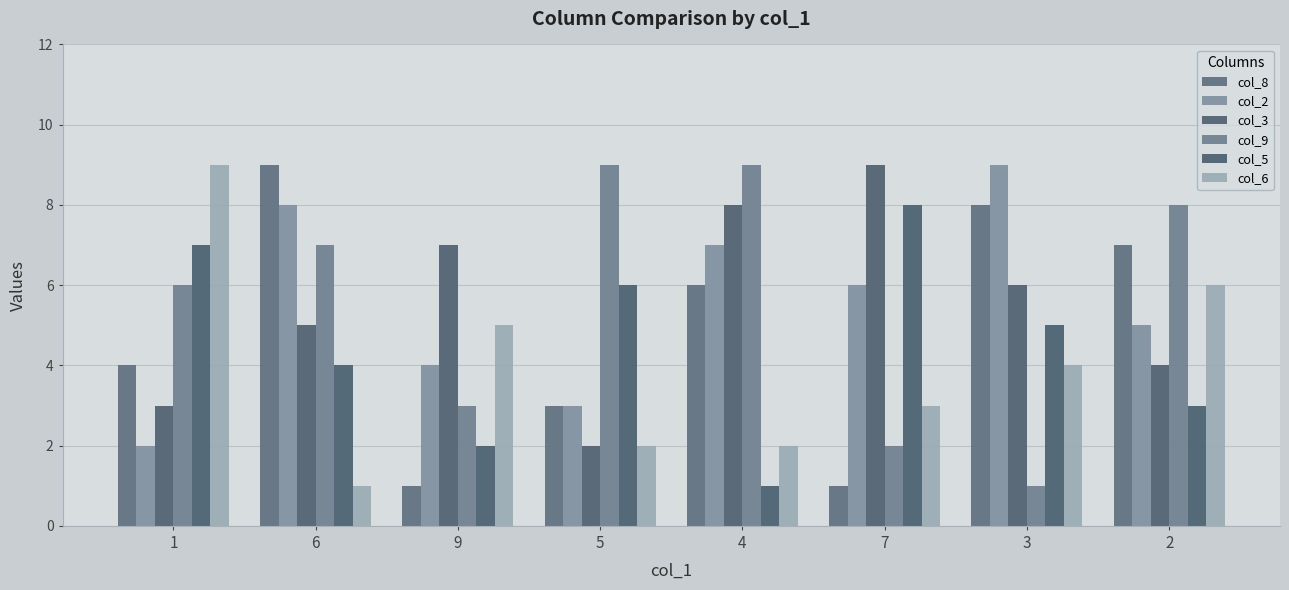

What is the maximum value for col_9?

9